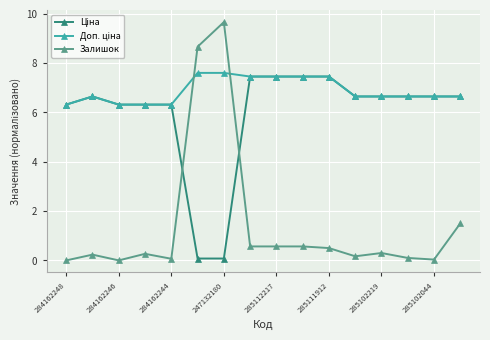

What is the greatest value displayed?

9.7